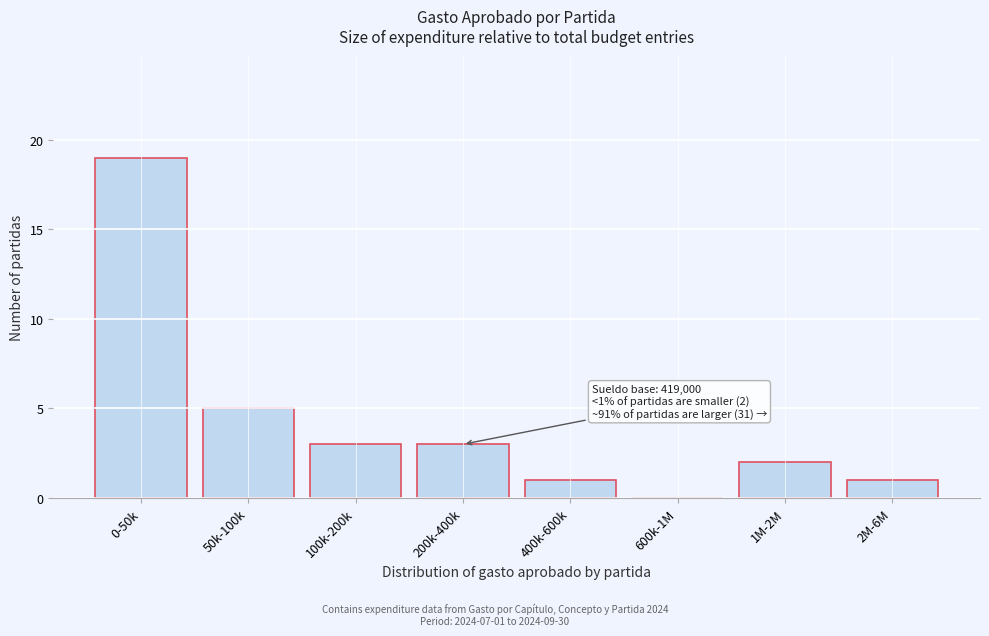

Reading right to left, list all the values displayed in this chart.

2M-6M=1	1M-2M=2	600k-1M=0	400k-600k=1	200k-400k=3	100k-200k=3	50k-100k=5	0-50k=19